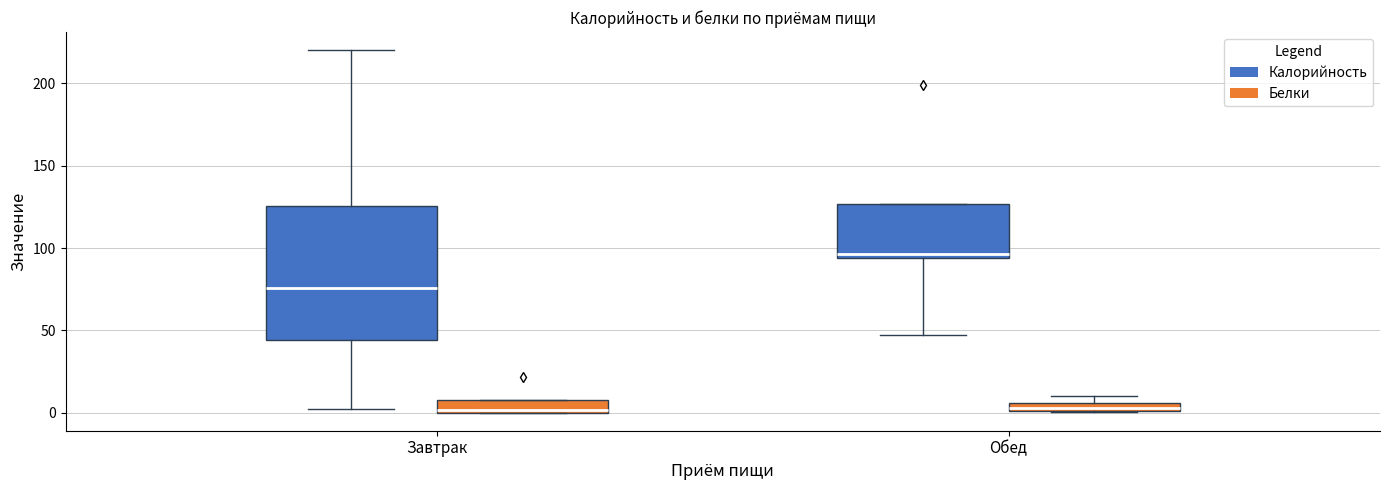

Which box's median line is the highest?

Обед (Калорийность)